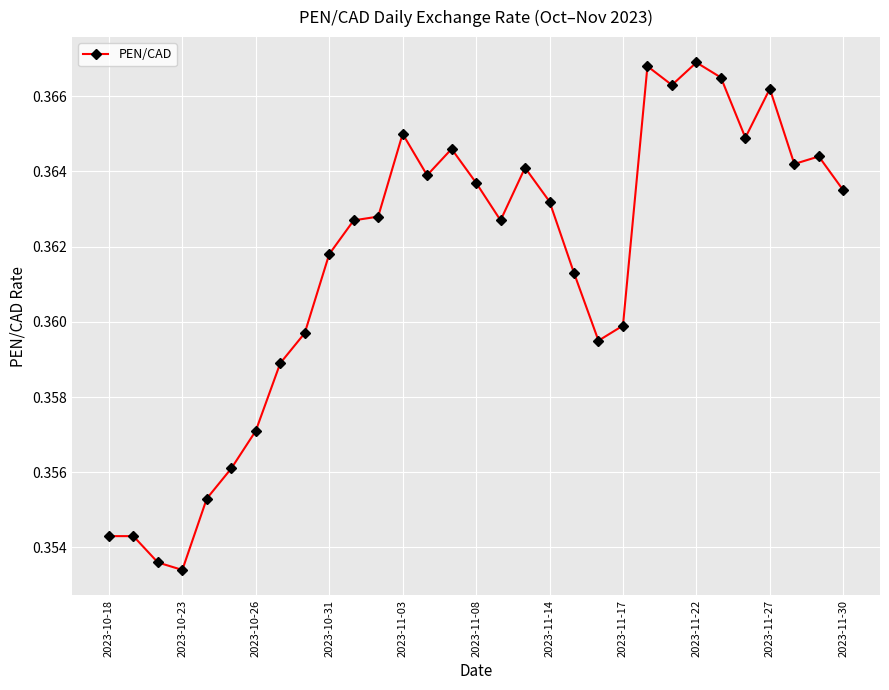

What is the sum of all values?

11.2